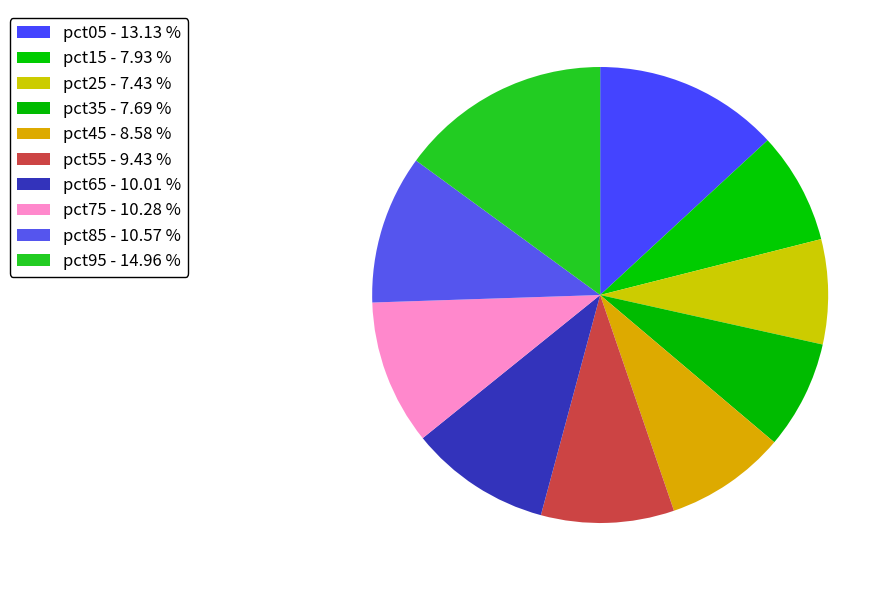

The pct65 slice represents 1% of the pie. True or false?

False